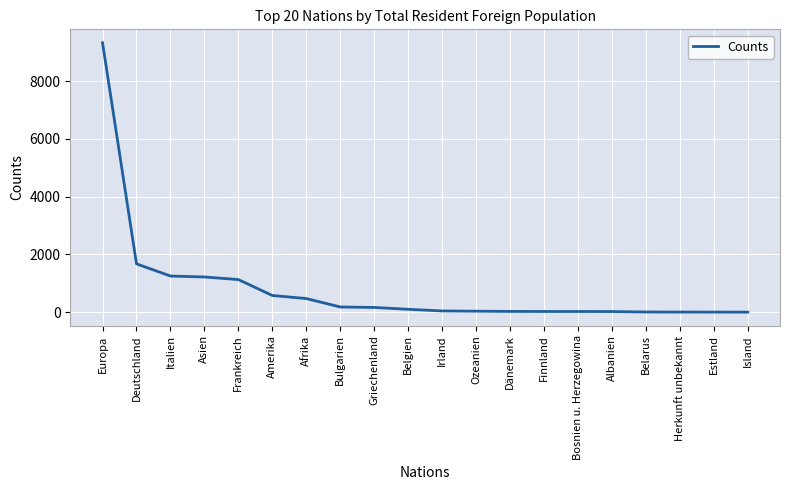

At which category does the chart reach its peak across all series?

Europa